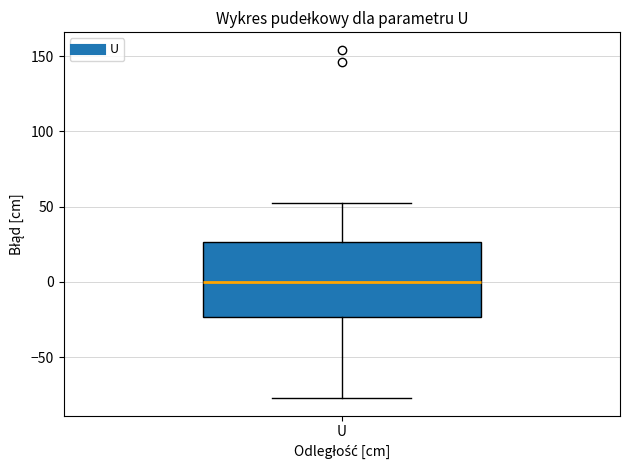

Transcribe this box plot: give where the median line is, the range the box spans, and where the two whiskers end, as read against the y-axis. The values are not printed on the chart, so give them approximately, as read against the axis.

median 0, box -25 to 25, whiskers -75 to 55